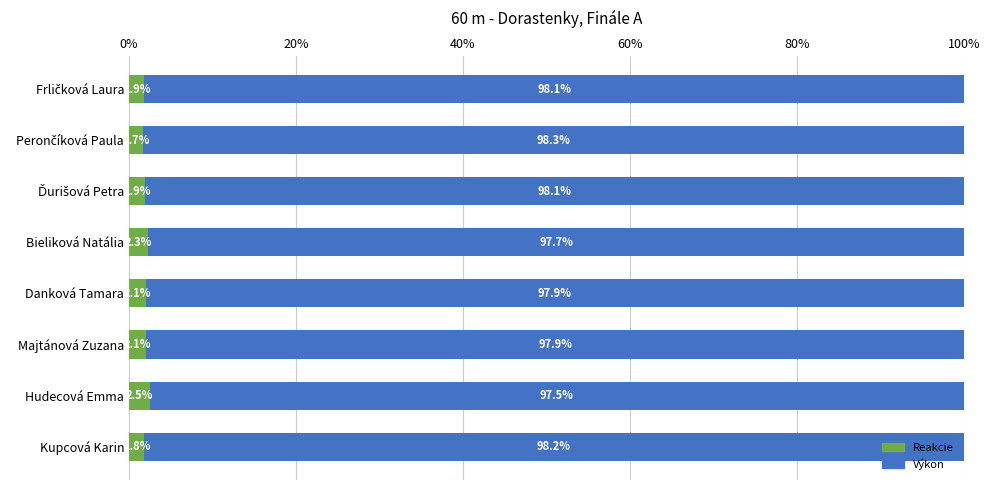

What is the average value of the Reakcie series?

2.0